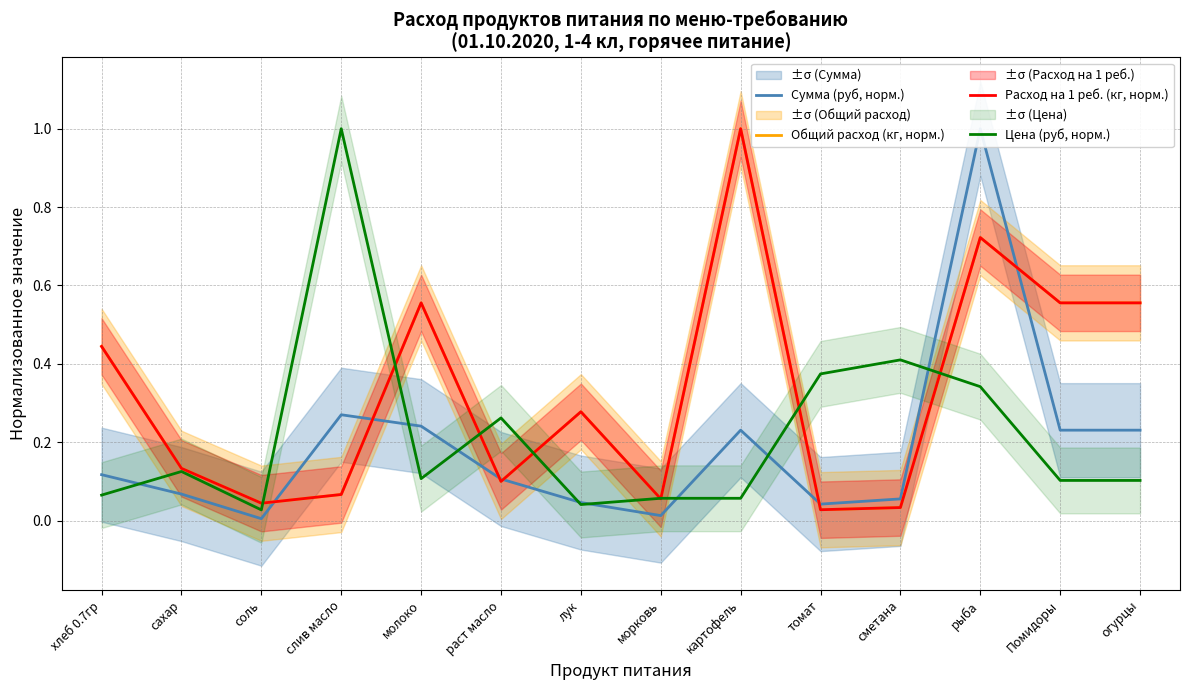

In Общий расход (кг, норм.), how many points are higher than both neighbors (excluding endpoints)?

4